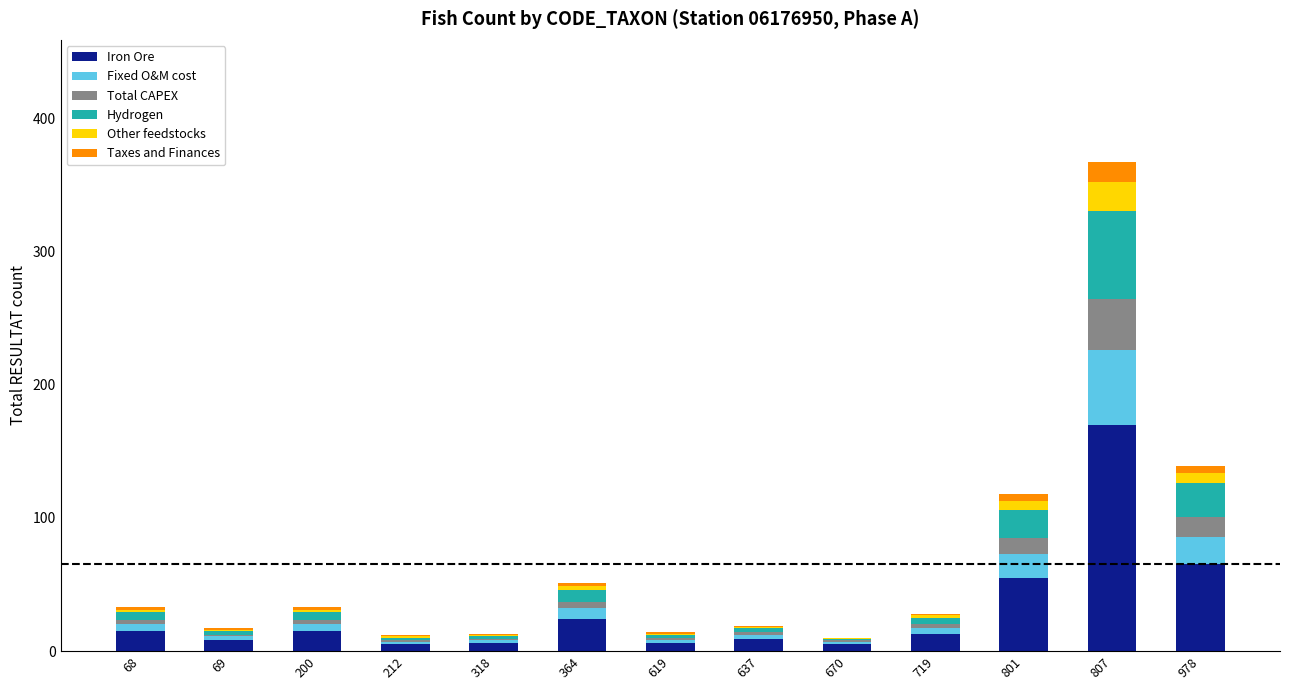

The Iron Ore series shows 5 at 212. True or false?

True